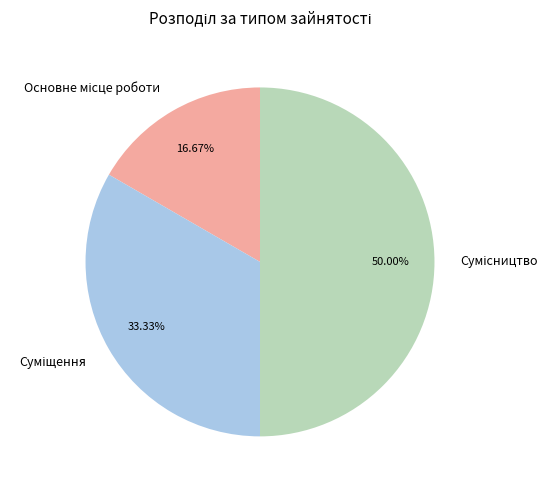

Combined, do Суміщення and Основне місце роботи account for over 50%?

No